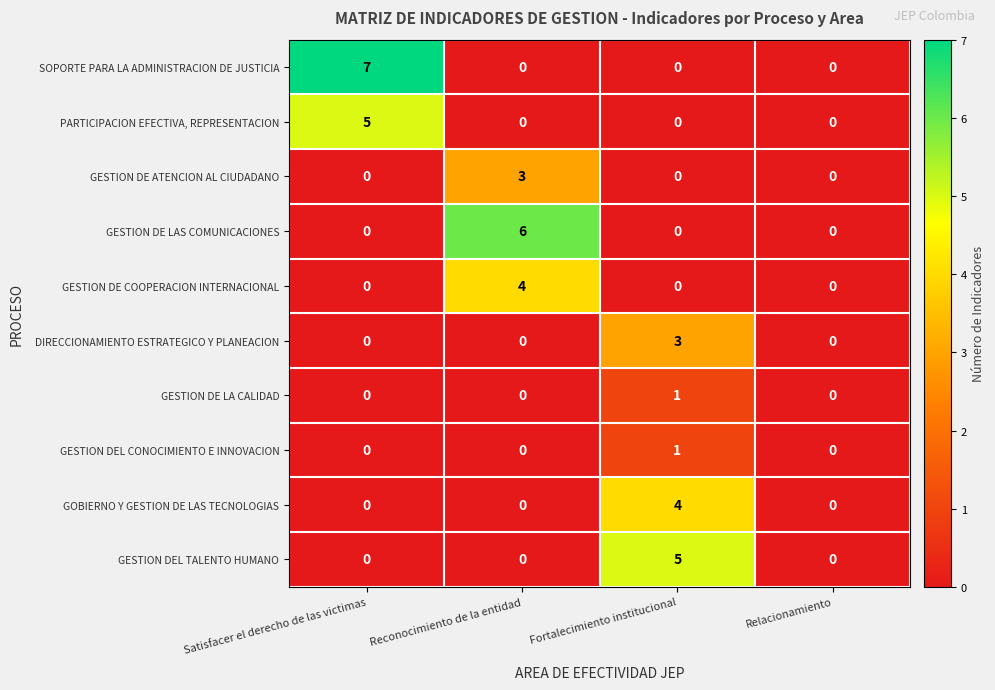

Read the GOBIERNO Y GESTION DE LAS TECNOLOGIAS value at Fortalecimiento institucional.

4